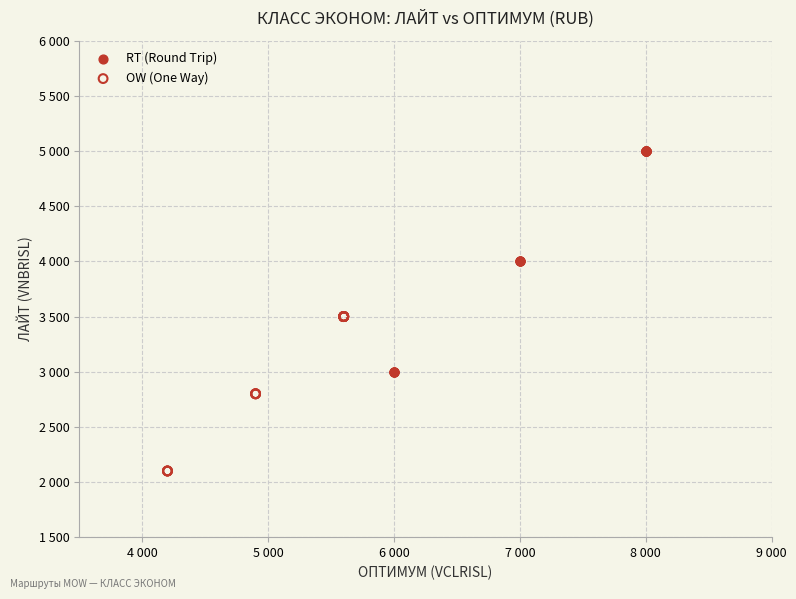

Which series reaches the minimum Y coordinate?

OW (One Way)